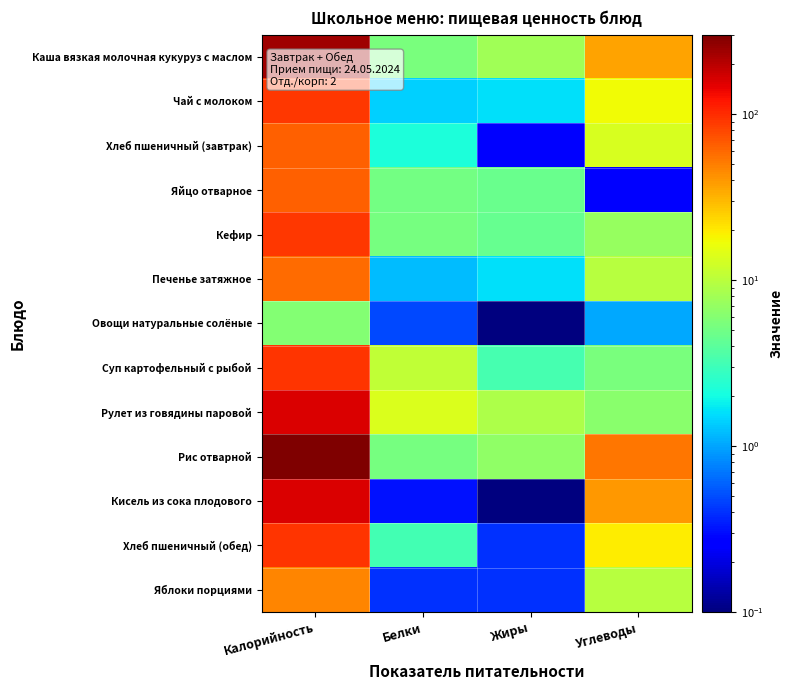

Reading right to left, what are all the values shown in this chart?

Каша вязкая молочная кукуруз с маслом: Углеводы=36.3	Жиры=7.9	Белки=5.5	Калорийность=238.6
Чай с молоком: Углеводы=17.3	Жиры=1.6	Белки=1.4	Калорийность=89.3
Хлеб пшеничный (завтрак): Углеводы=13.3	Жиры=0.3	Белки=2.2	Калорийность=64.3
Яйцо отварное: Углеводы=0.3	Жиры=4.6	Белки=5.1	Калорийность=63.0
Кефир: Углеводы=7.2	Жиры=4.5	Белки=5.2	Калорийность=90.0
Печенье затяжное: Углеводы=9.8	Жиры=1.6	Белки=1.2	Калорийность=58.0
Овощи натуральные солёные: Углеводы=1.0	Жиры=0.1	Белки=0.5	Калорийность=6.0
Суп картофельный с рыбой: Углеводы=5.4	Жиры=3.3	Белки=10.6	Калорийность=93.0
Рулет из говядины паровой: Углеводы=6.3	Жиры=8.9	Белки=13.8	Калорийность=160.0
Рис отварной: Углеводы=53.7	Жиры=6.8	Белки=5.2	Калорийность=300.2
Кисель из сока плодового: Углеводы=39.4	Жиры=0.1	Белки=0.3	Калорийность=160.0
Хлеб пшеничный (обед): Углеводы=19.3	Жиры=0.4	Белки=3.2	Калорийность=93.5
Яблоки порциями: Углеводы=9.8	Жиры=0.4	Белки=0.4	Калорийность=47.0